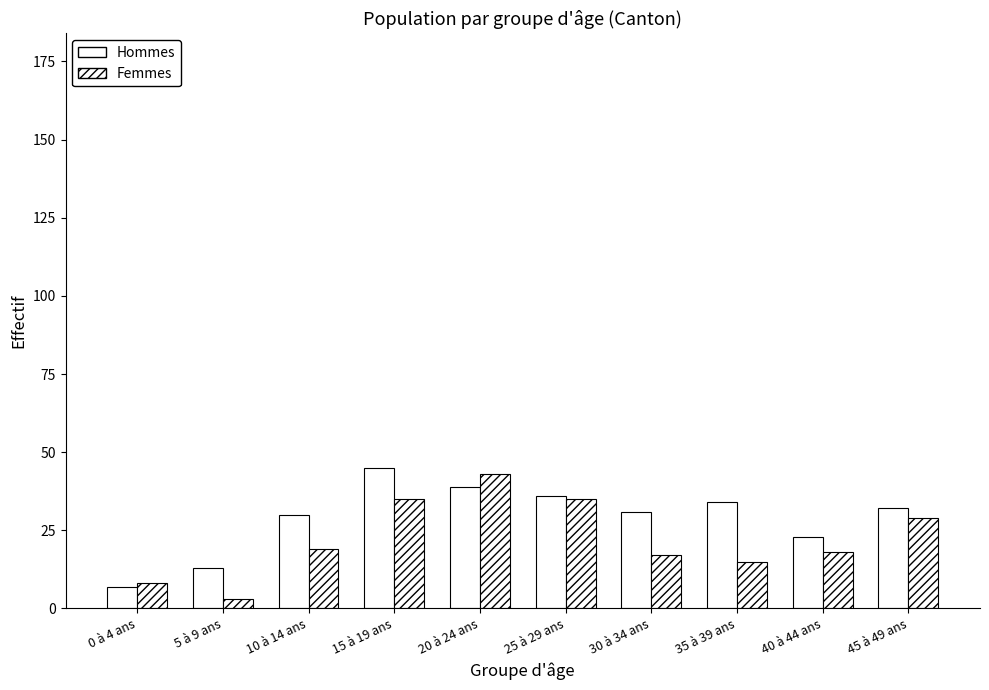

How many groups of bars are there?

10